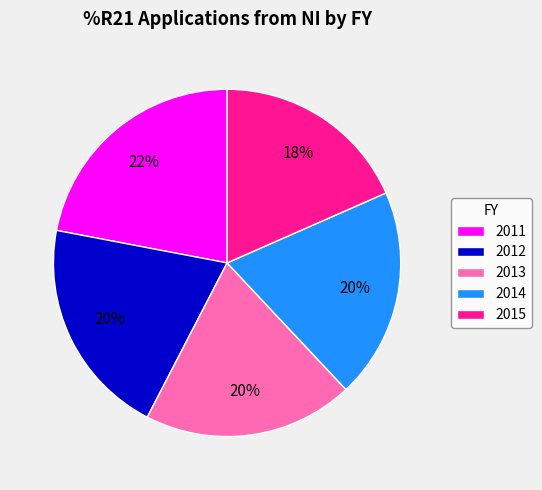

How many slices are in this pie chart?

5